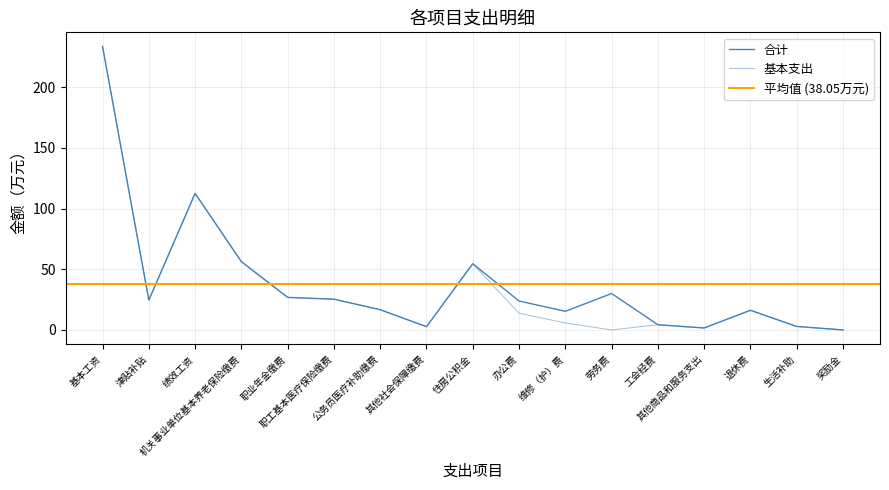

How many distinct data groups are displayed?

2